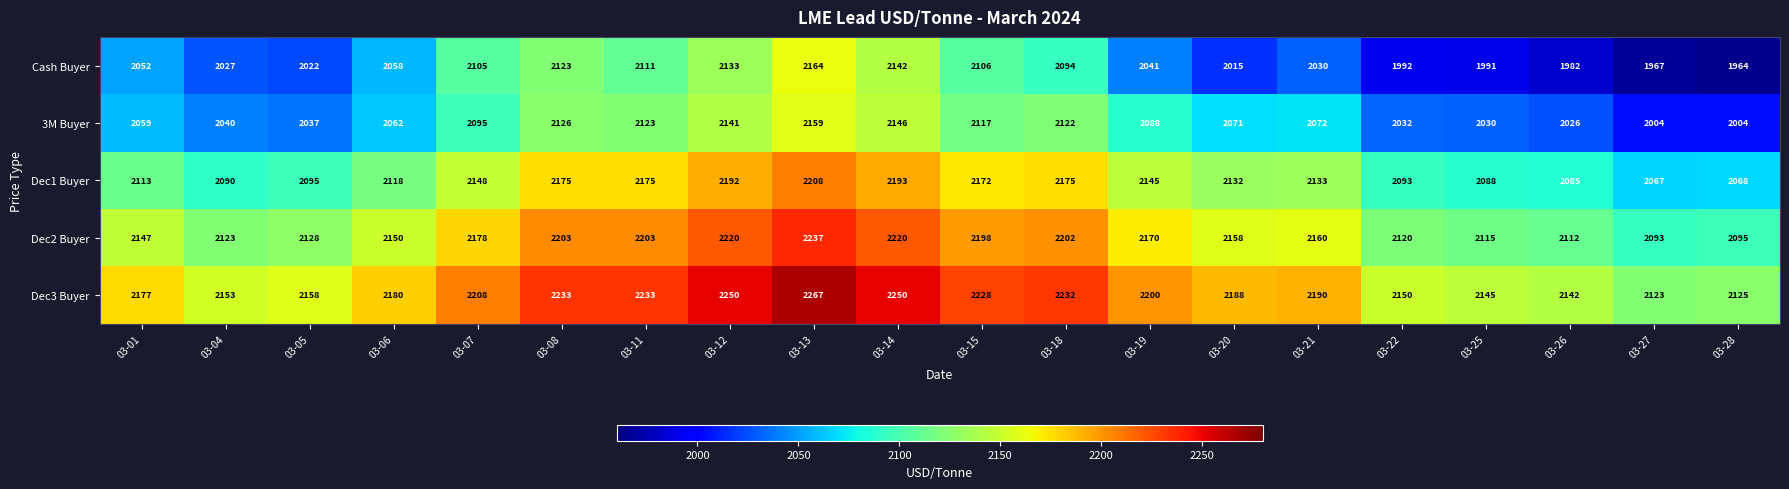

What value does the Cash Buyer series have at 03-19?

2041